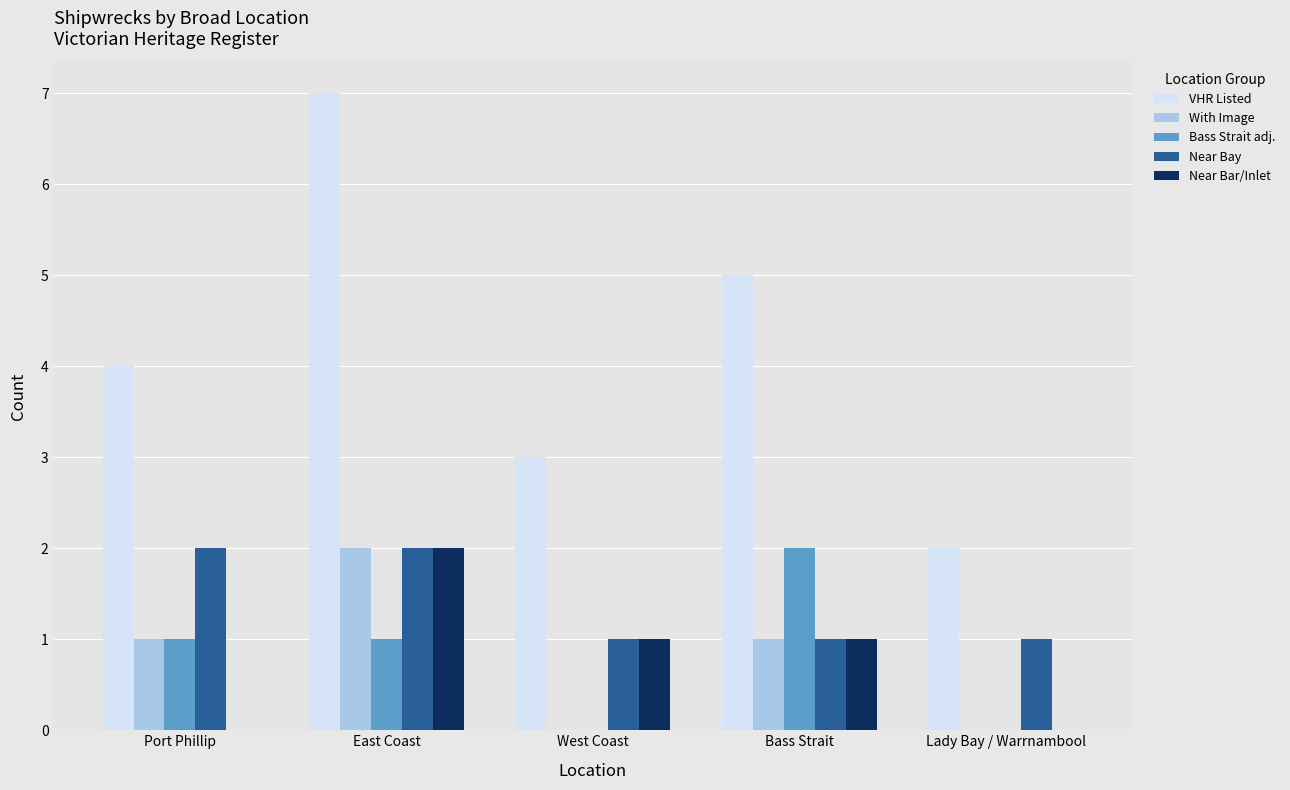

The Bass Strait adj. series shows 2 at Bass Strait. True or false?

True